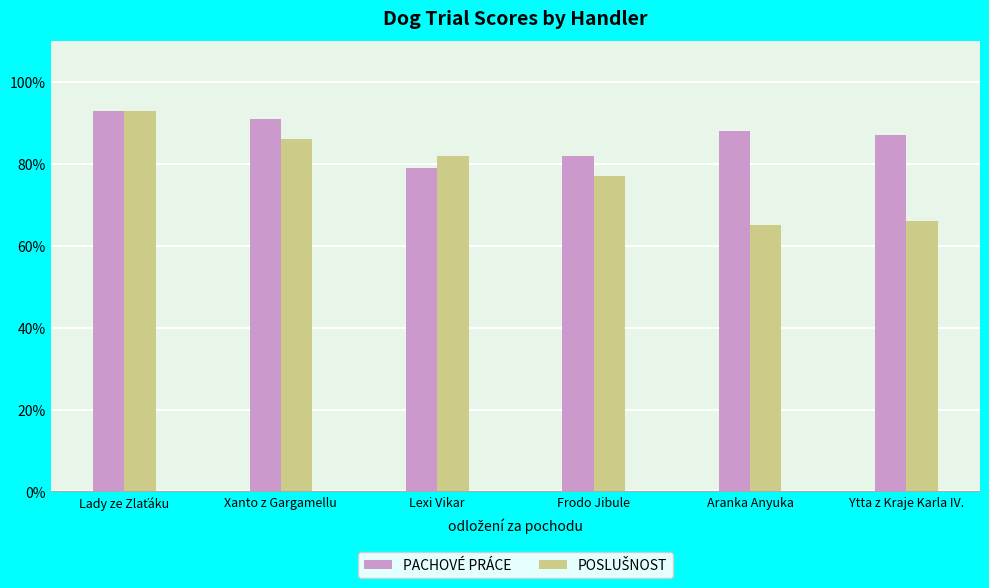

How many groups of bars are there?

6